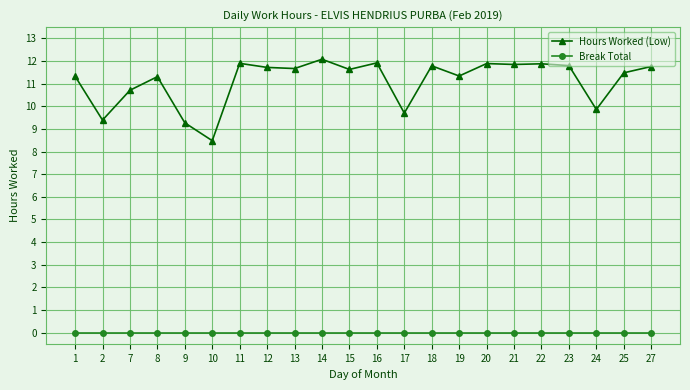

Is this an area chart (filled region under the line)?

No